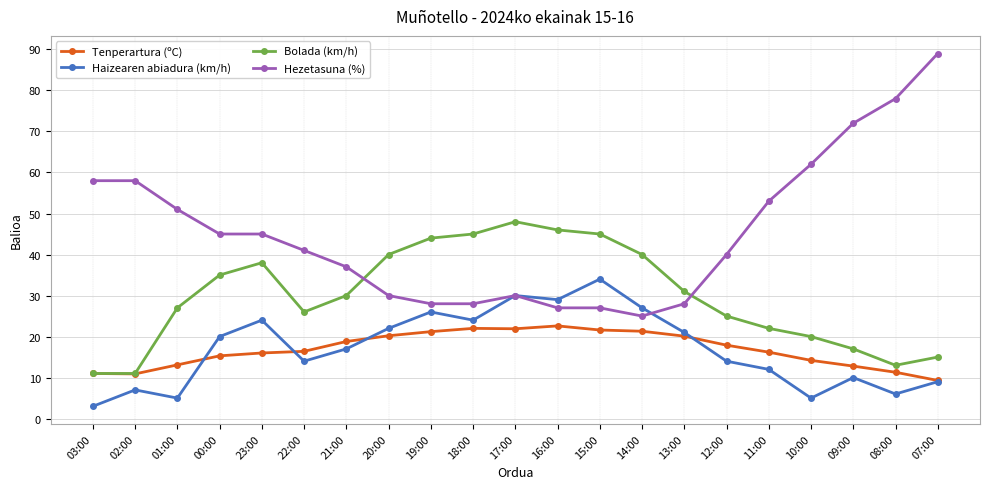

List the series in order of their peak value, lowest first.

Tenperartura (ºC), Haizearen abiadura (km/h), Bolada (km/h), Hezetasuna (%)